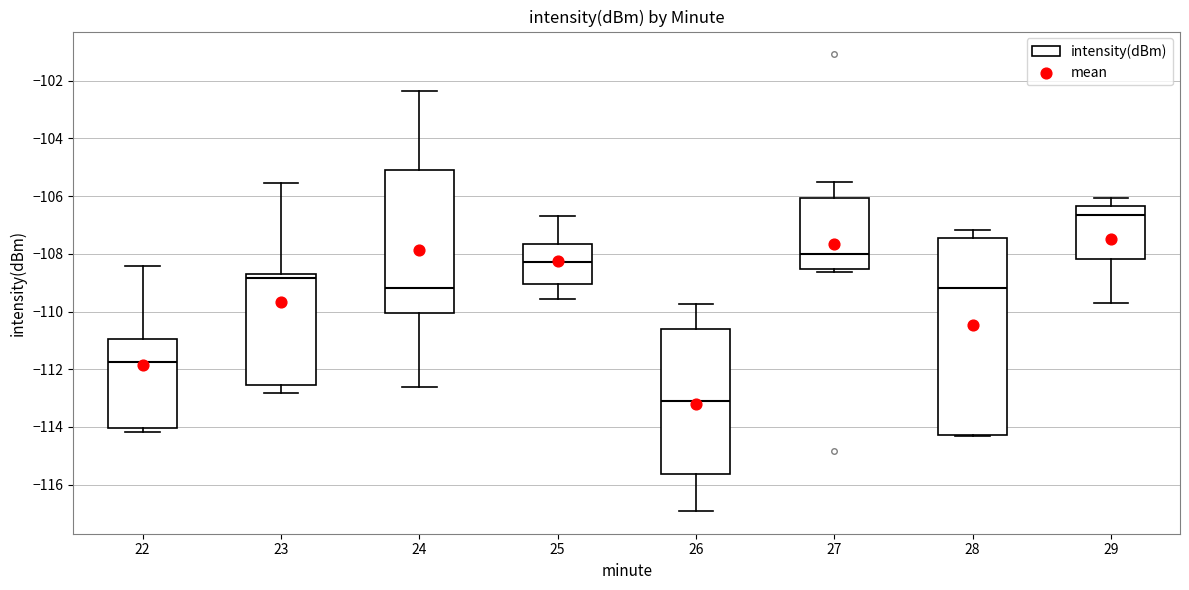

Which box's median line is the lowest?

26